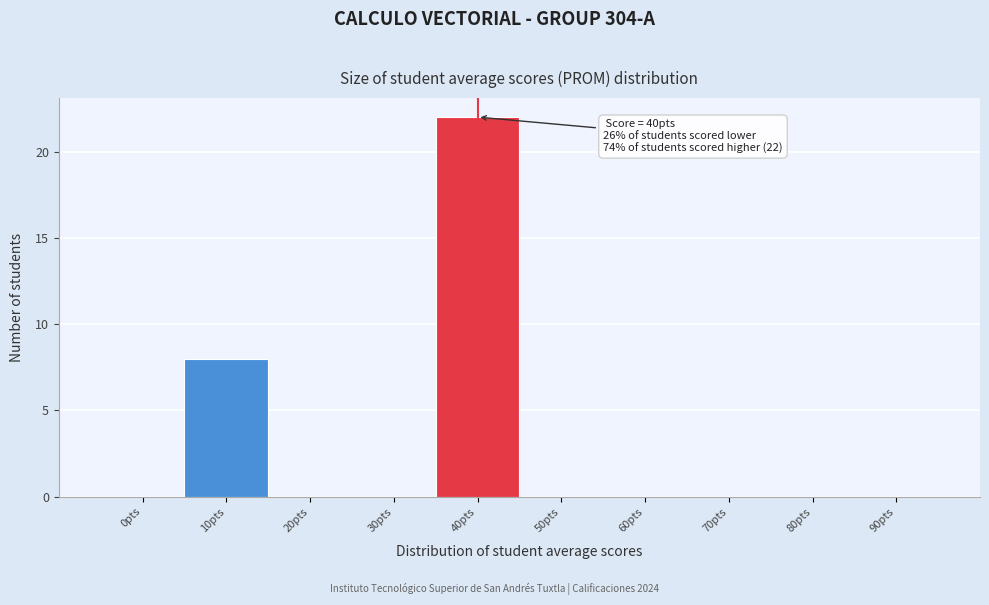

Over which range of the x-axis is the bar tallest?

35 to 45